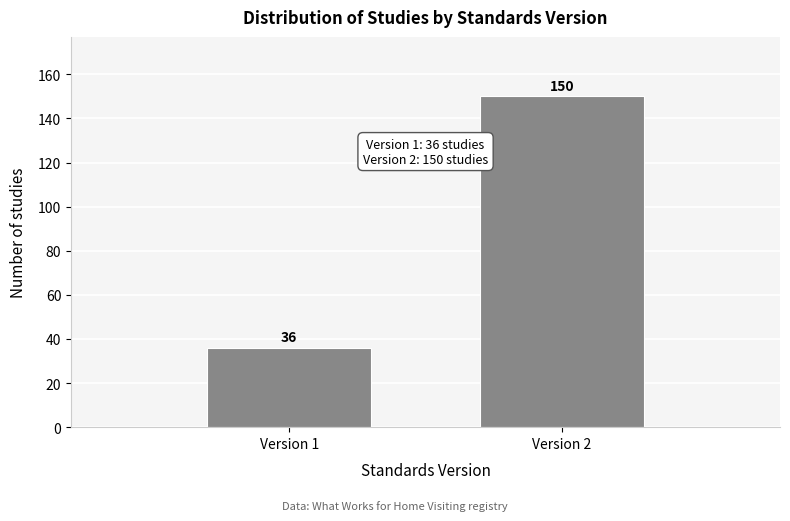

Reading right to left, what are all the values shown in this chart?

150	36